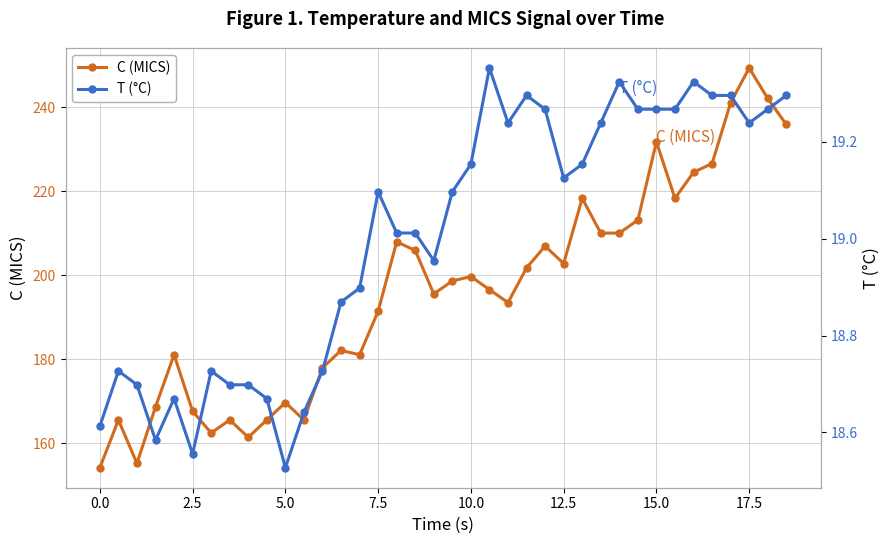

True or false: T (°C) has more than 1 points higher than both neighbors.

True